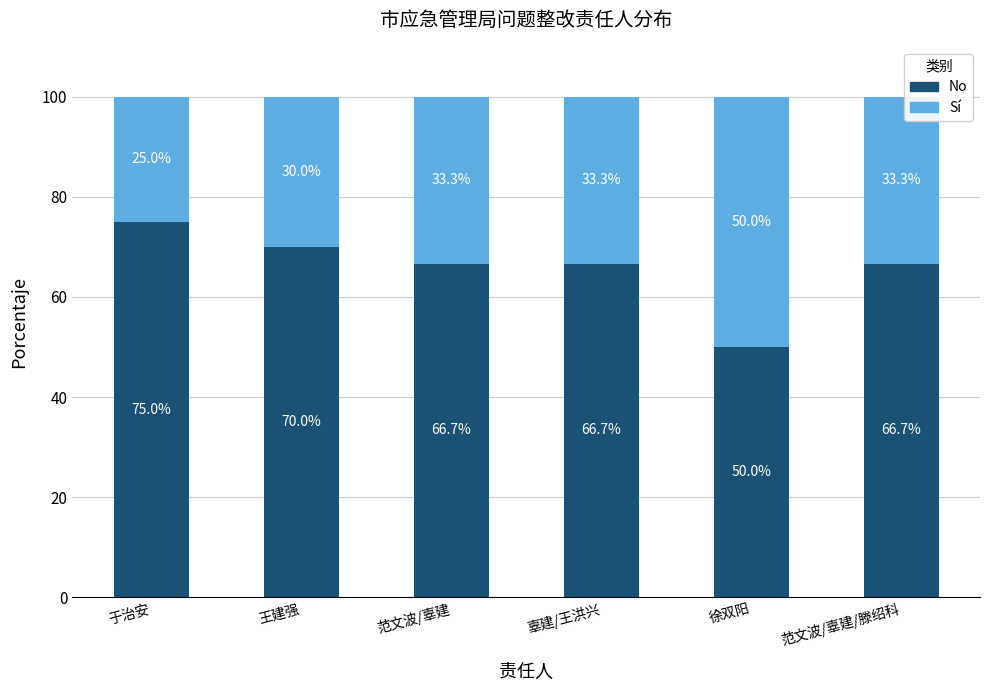

Are the bars horizontal?

No